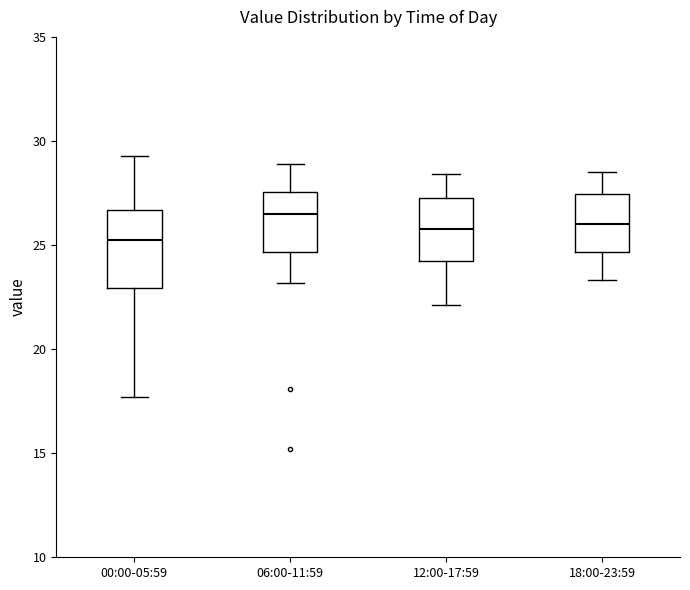

Which box has the lowest median line?

00:00-05:59